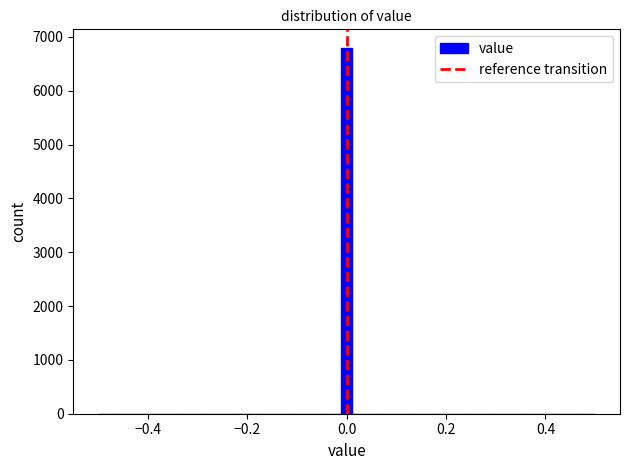

Around what value on the x-axis is the tallest bar? Give the approximate position of its centre, as read against the axis.

0.00